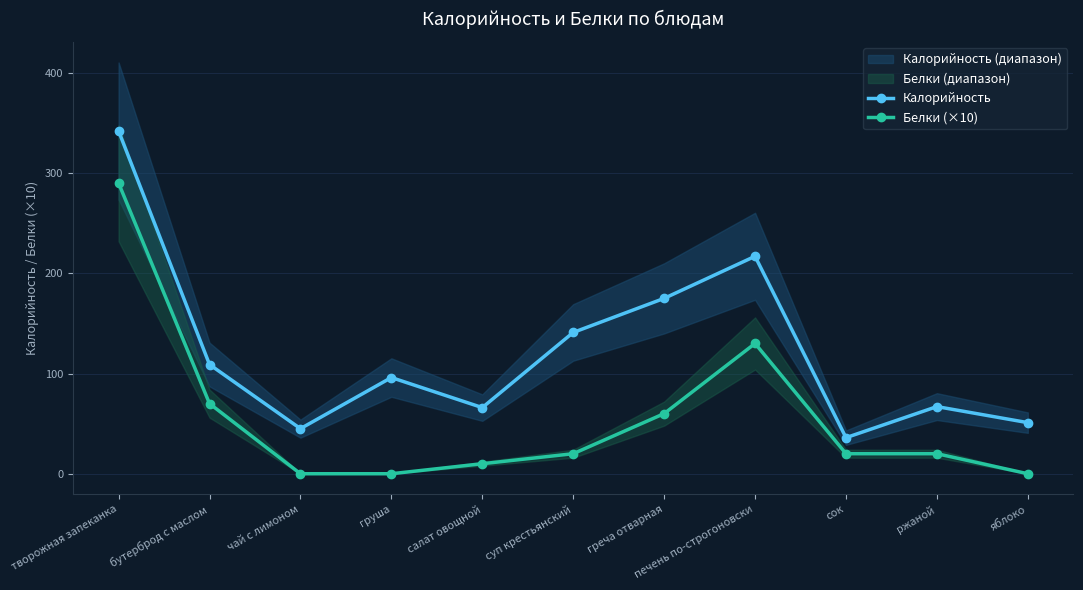

True or false: Белки (×10) and Калорийность cross at least once.

False